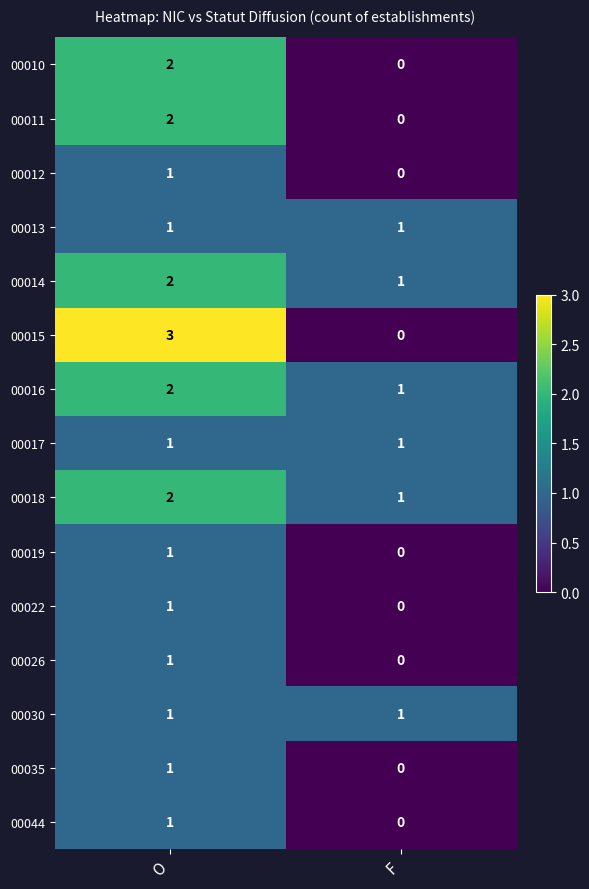

List the labels in order of 00011 value, smallest first.

F, O